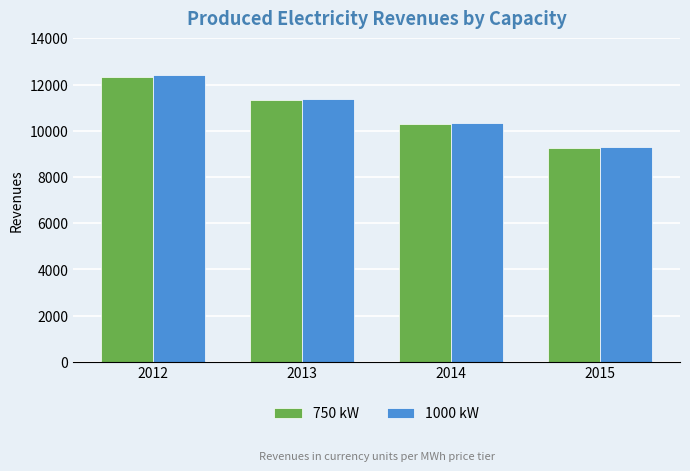

Which series has the widest spread of values?

1000 kW